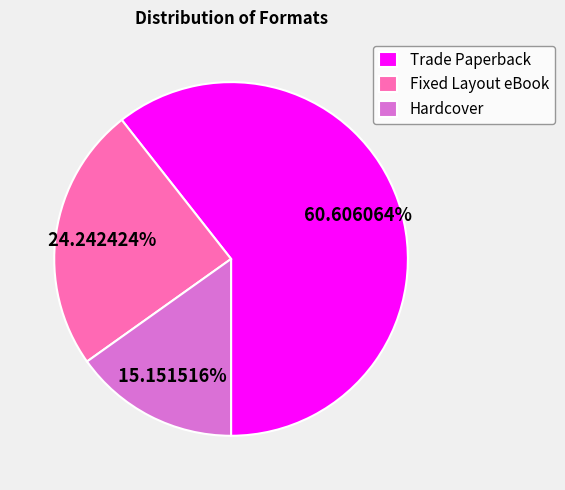

Is Trade Paperback the majority of the pie?

Yes